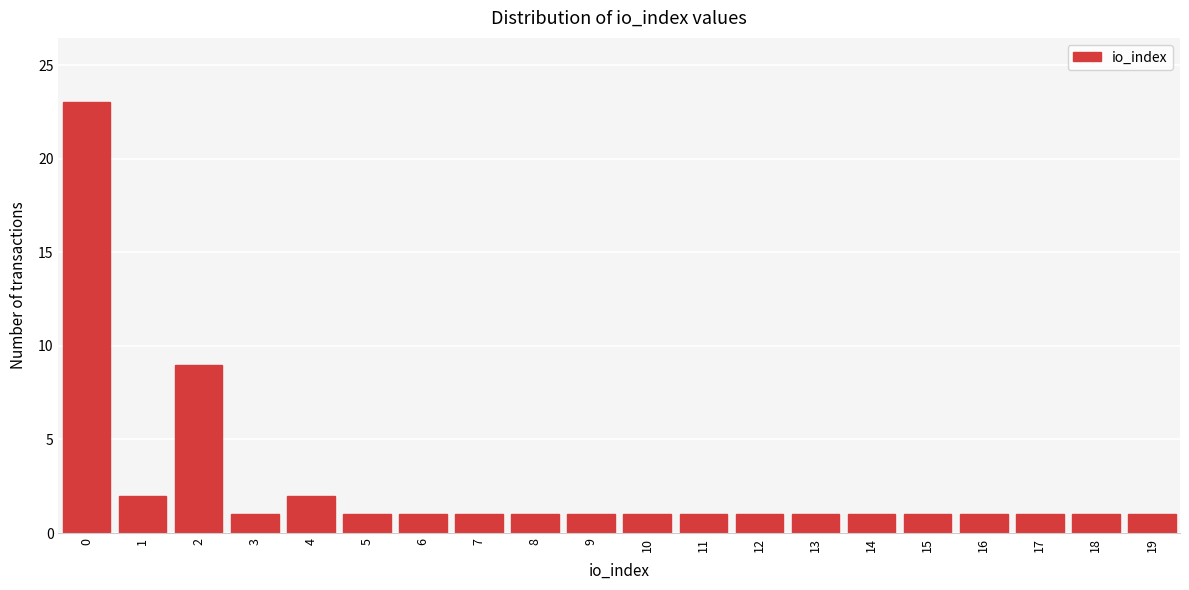

Reading right to left, extract all data points from this chart.

1	1	1	1	1	1	1	1	1	1	1	1	1	1	1	2	1	9	2	23